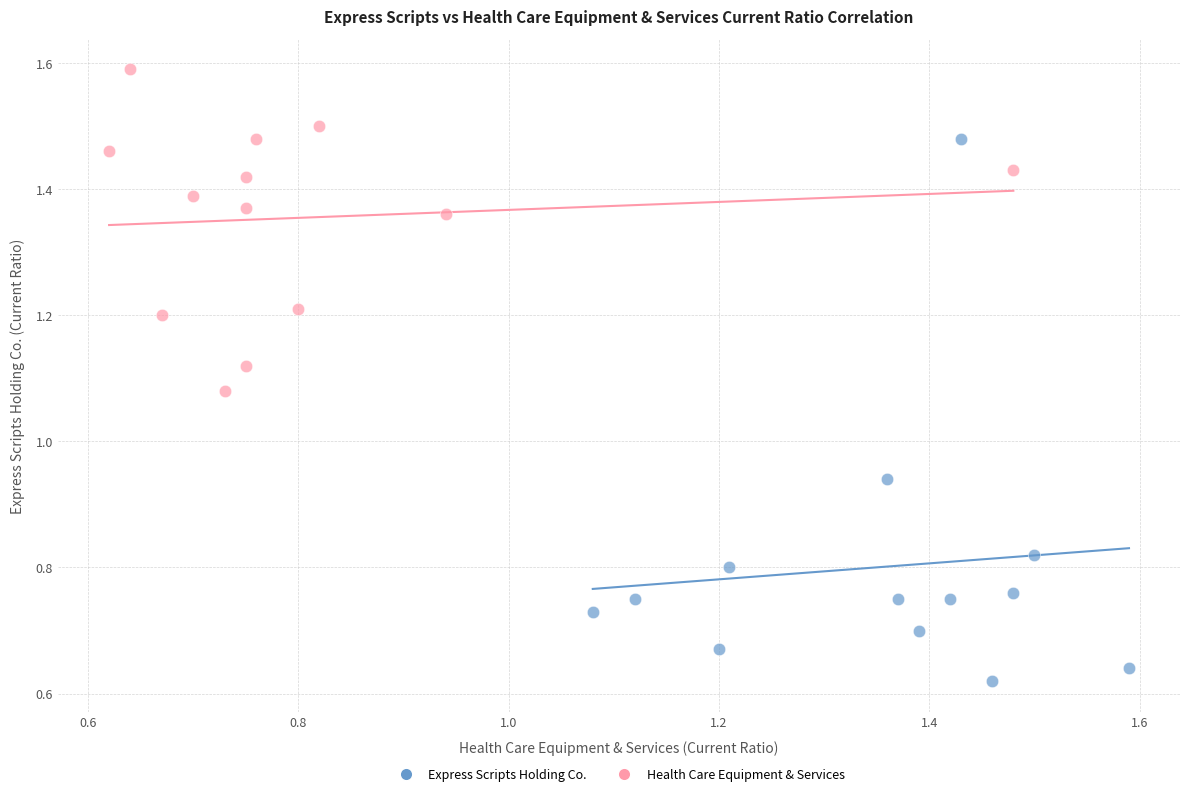

Which series contains the lowest Y value?

Express Scripts Holding Co.